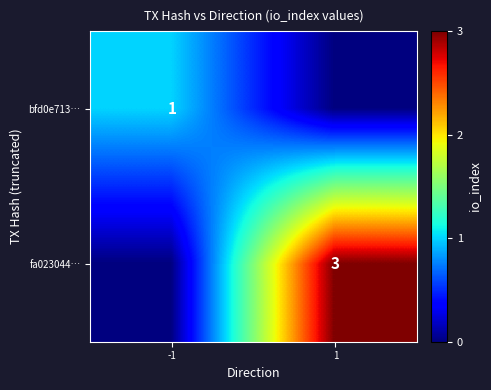

Is the value of fa023044… at 1 greater than the value of bfd0e713… at -1?

Yes